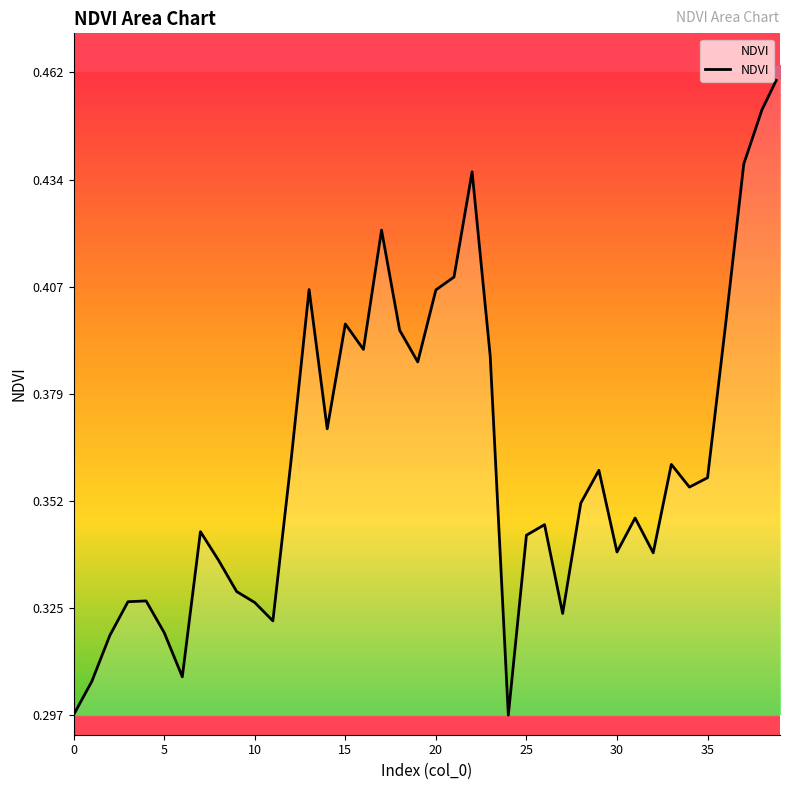

How many lines are shown in the chart?

1